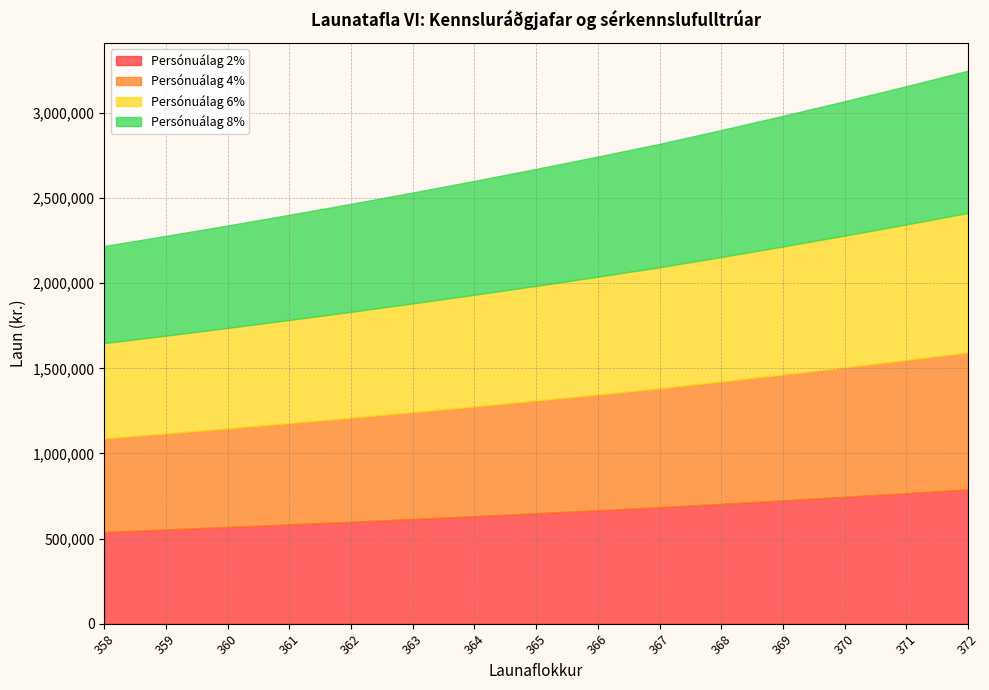

What is the sum of the Persónuálag 4% values at 372 and 369?

1543497